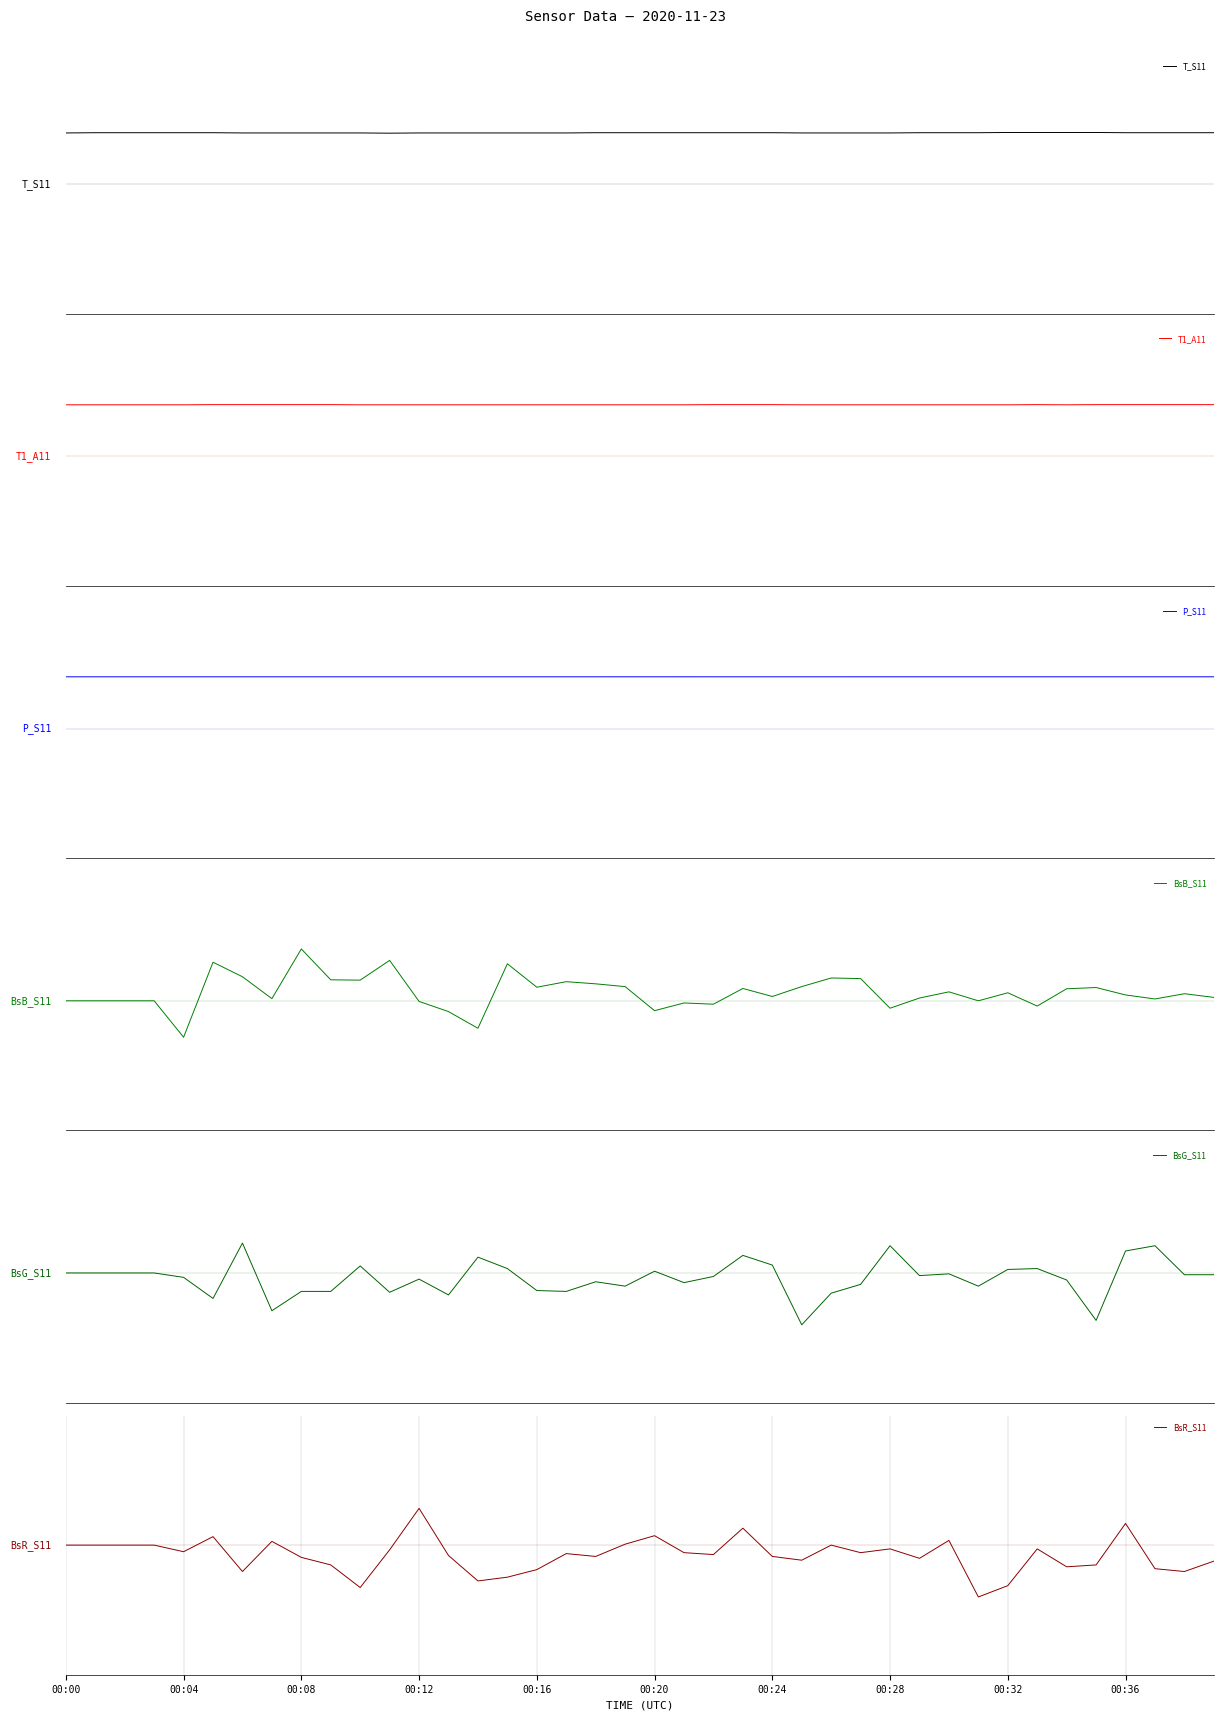

How many interior local valleys does the BsR_S11 series have?

12